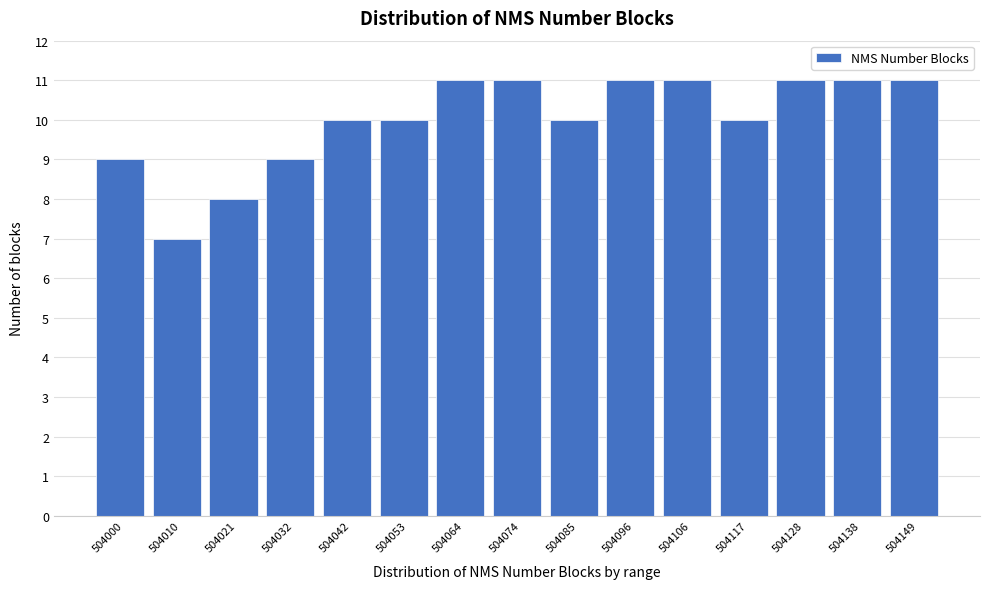

Reading left to right, extract all data points from this chart.

9	7	8	9	10	10	11	11	10	11	11	10	11	11	11